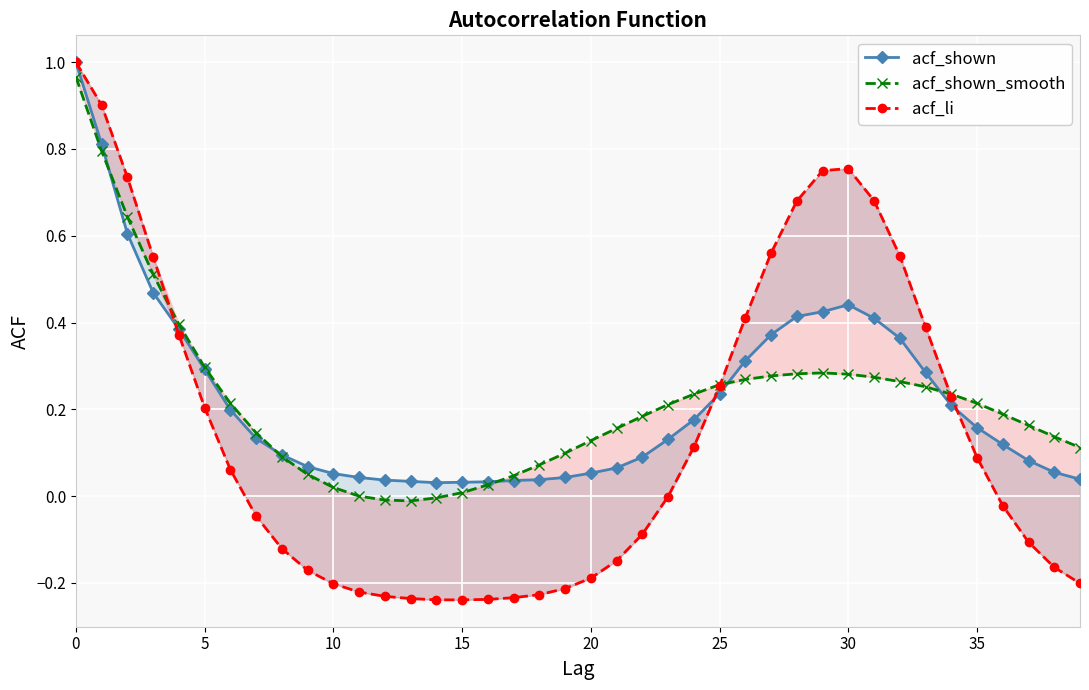

The value of acf_shown_smooth at 10 is 0.0. True or false?

False